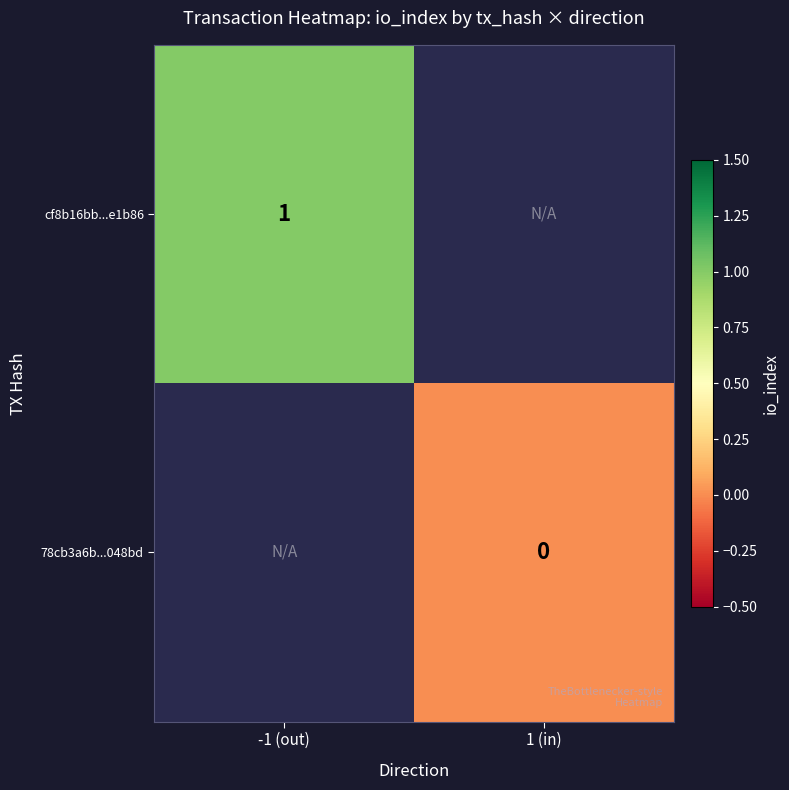

What is the greatest value displayed?

1.0